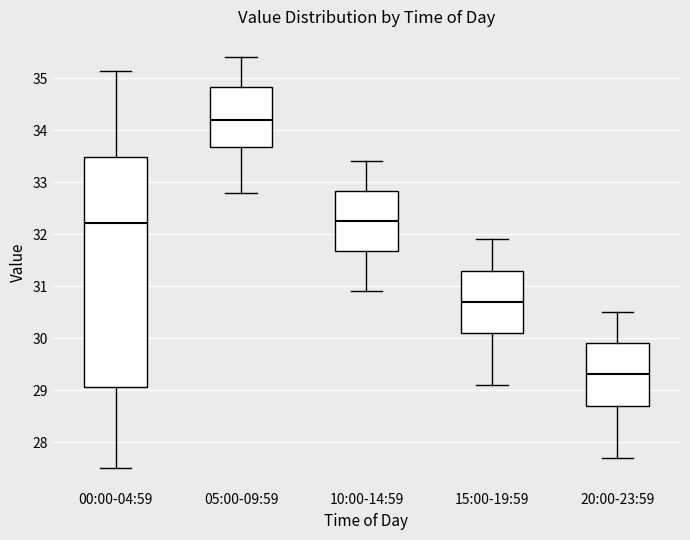

Reading left to right, transcribe this box plot: for each box, give where its median line is, the range the box spans, and where its two whiskers end, as read against the y-axis. The values are not printed on the chart, so give them approximately, as read against the axis.

00:00-04:59: median 32.2, box 29.1 to 33.5, whiskers 27.5 to 35.1
05:00-09:59: median 34.2, box 33.7 to 34.8, whiskers 32.8 to 35.4
10:00-14:59: median 32.3, box 31.7 to 32.8, whiskers 30.9 to 33.4
15:00-19:59: median 30.7, box 30.1 to 31.3, whiskers 29.1 to 31.9
20:00-23:59: median 29.3, box 28.7 to 29.9, whiskers 27.7 to 30.5